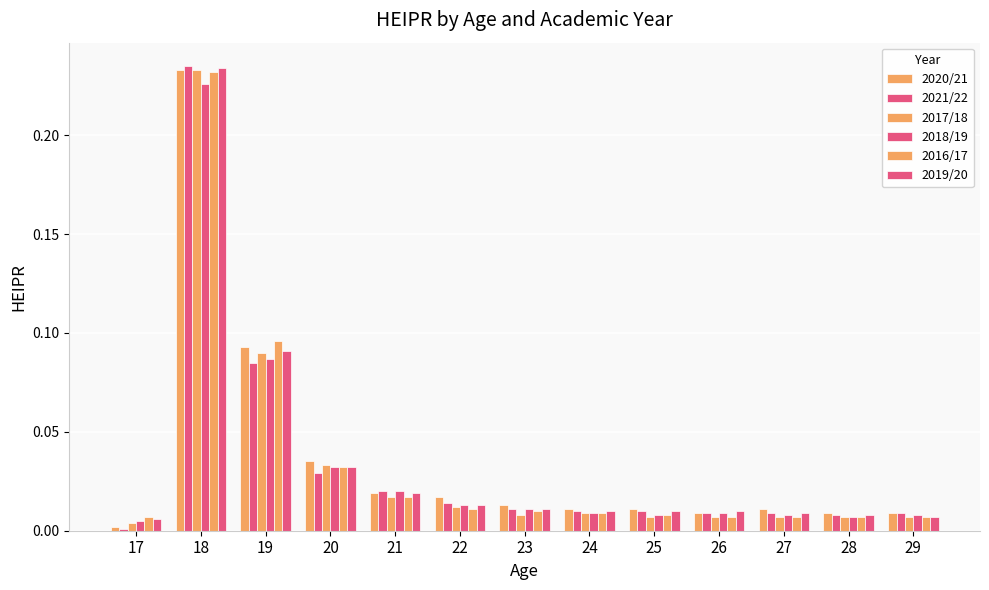

Which series changed the most between 21 and 26?

2021/22